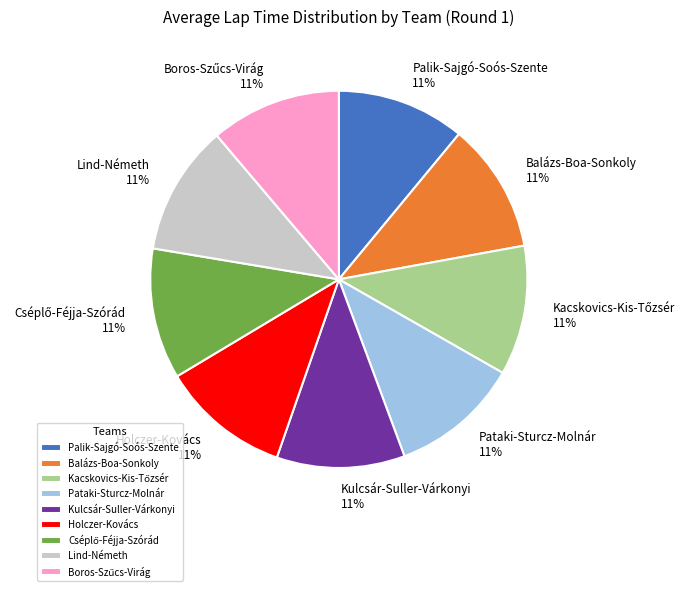

True or false: Pataki-Sturcz-Molnár accounts for 11% of the total.

True